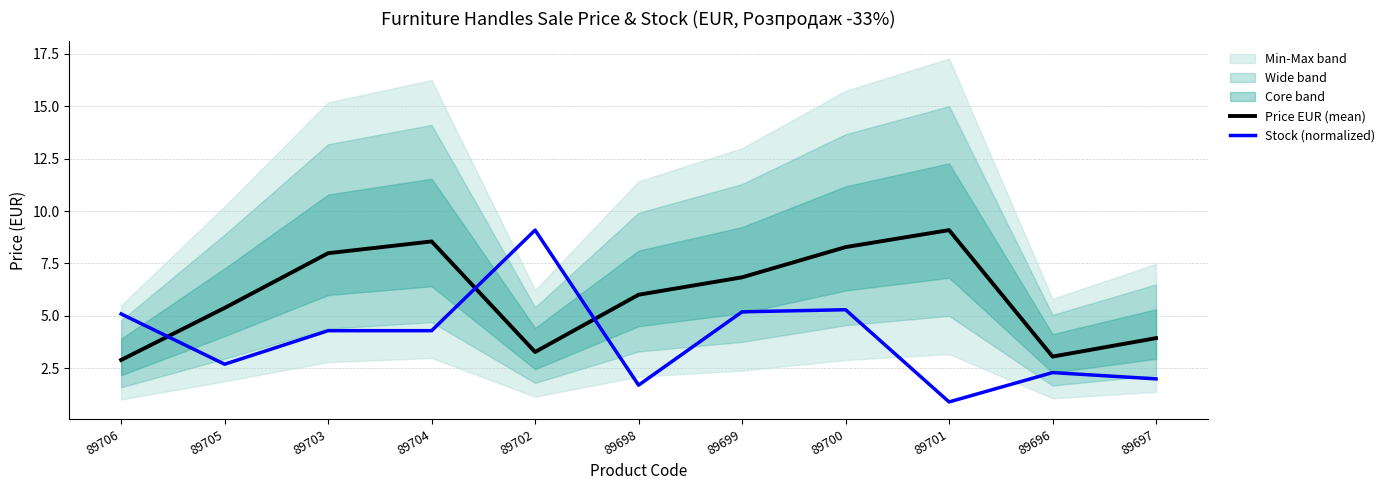

What is the highest value of the Stock (normalized) series?

9.1